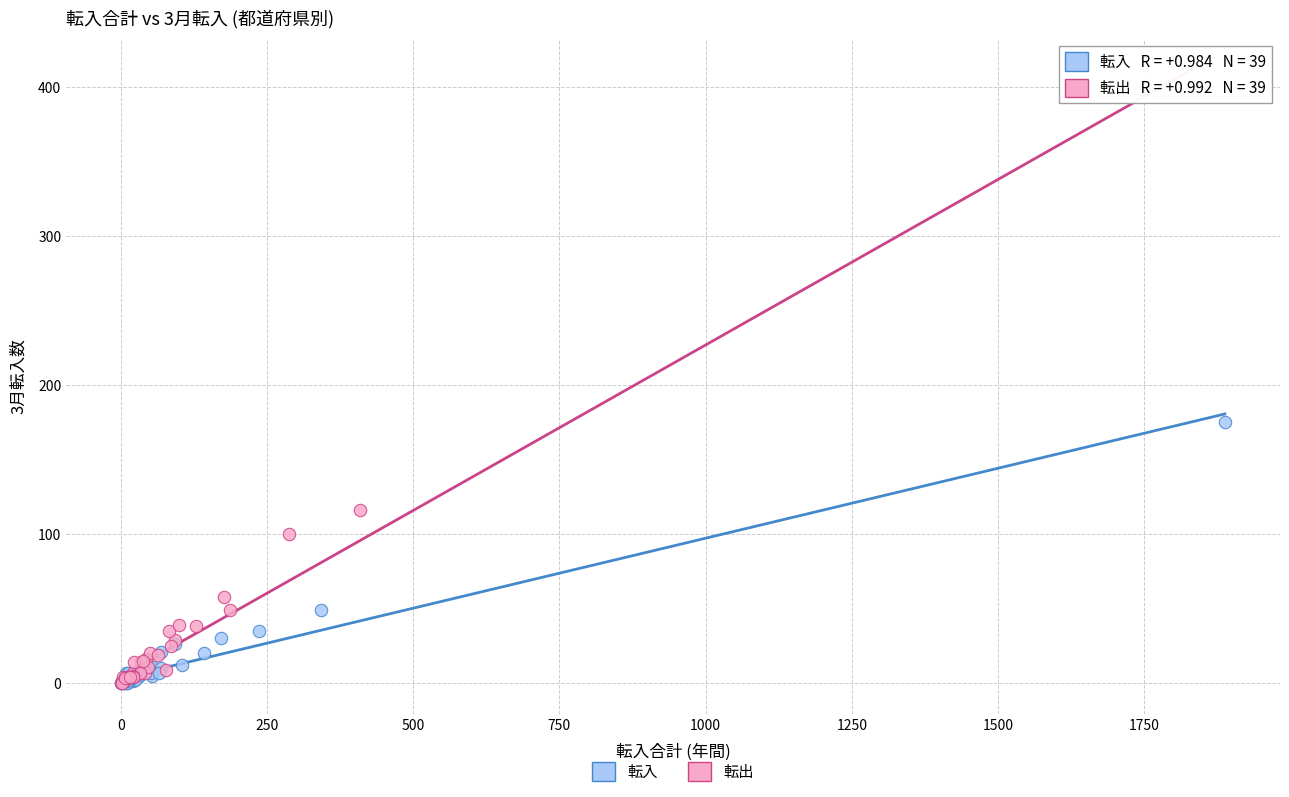

What are all the series names shown in the legend?

転入, 転出